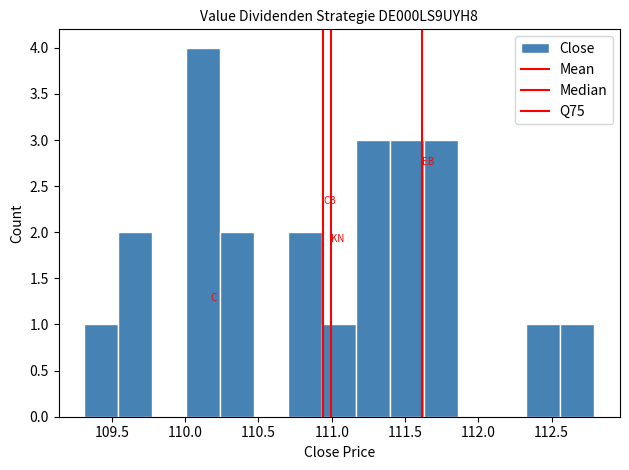

Reading left to right, transcribe this chart: for each bar, give the range it covers on the x-axis and its height. Neither the bar edges nor the heights are printed on the chart, so give them approximately, as read against the axes.

109.30 to 109.55: 1
109.55 to 109.80: 2
109.80 to 110.00: 0
110.00 to 110.25: 4
110.25 to 110.45: 2
110.45 to 110.70: 0
110.70 to 110.95: 2
110.95 to 111.15: 1
111.15 to 111.40: 3
111.40 to 111.65: 3
111.65 to 111.85: 3
111.85 to 112.10: 0
112.10 to 112.35: 0
112.35 to 112.55: 1
112.55 to 112.80: 1